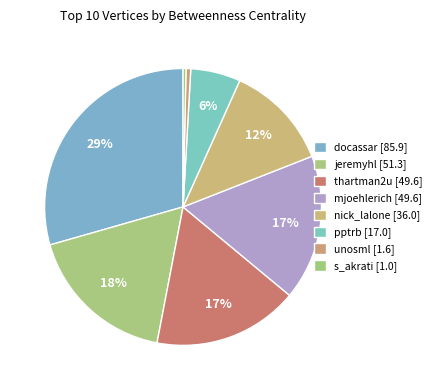

Which category has the smallest portion of the pie?

s_akrati